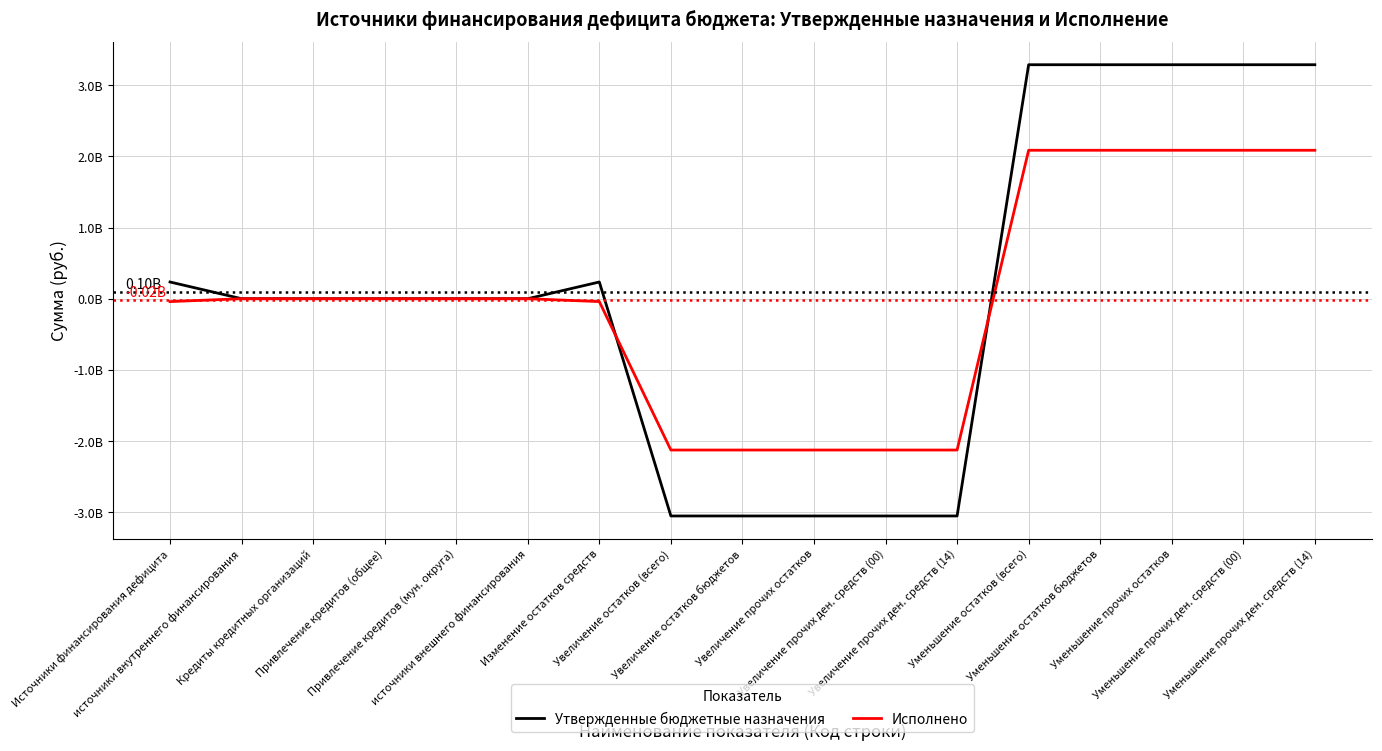

What are all the series names shown in the legend?

Утвержденные бюджетные назначения, Исполнено